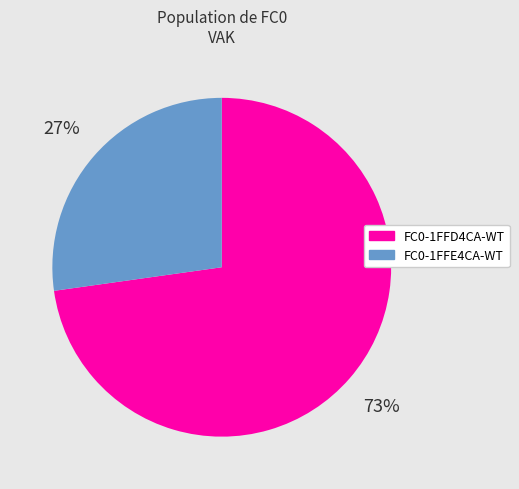

Is it true that FC0-1FFD4CA-WT is 73% of the pie?

True